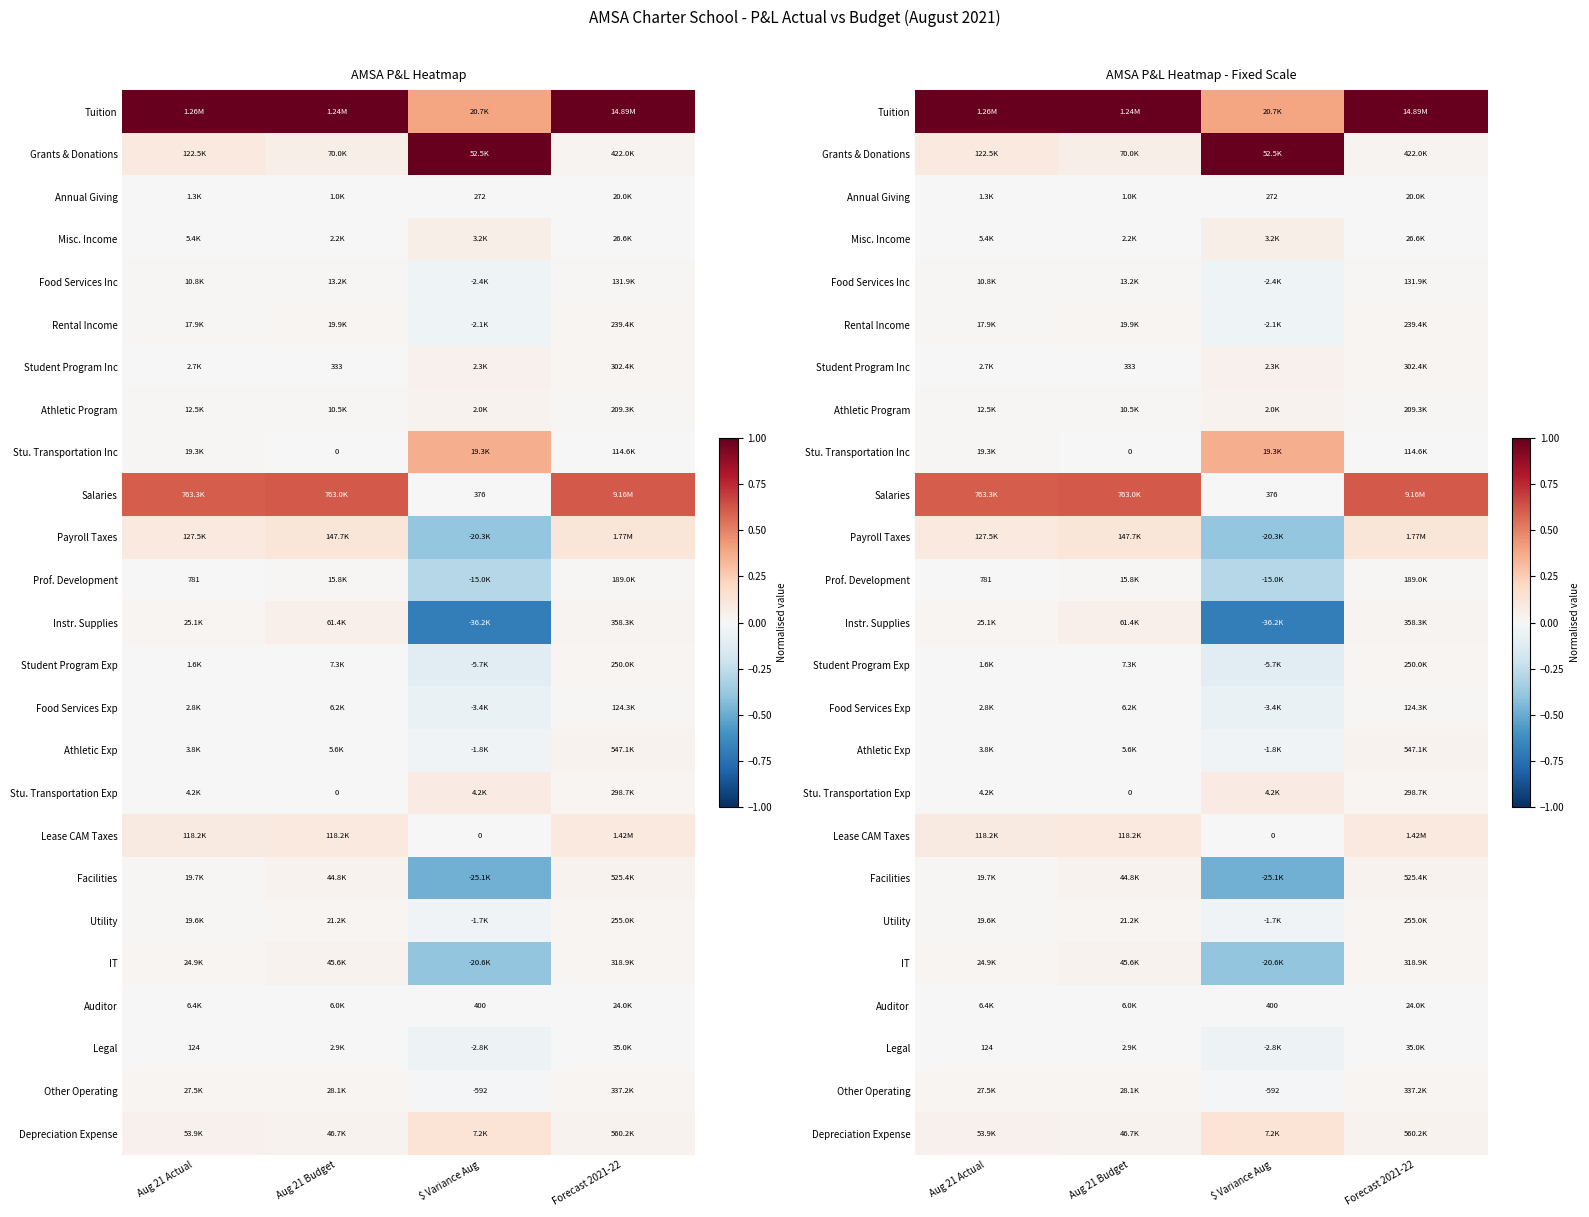

What is the difference between the highest and lowest values at Forecast 2021-22?

1.0